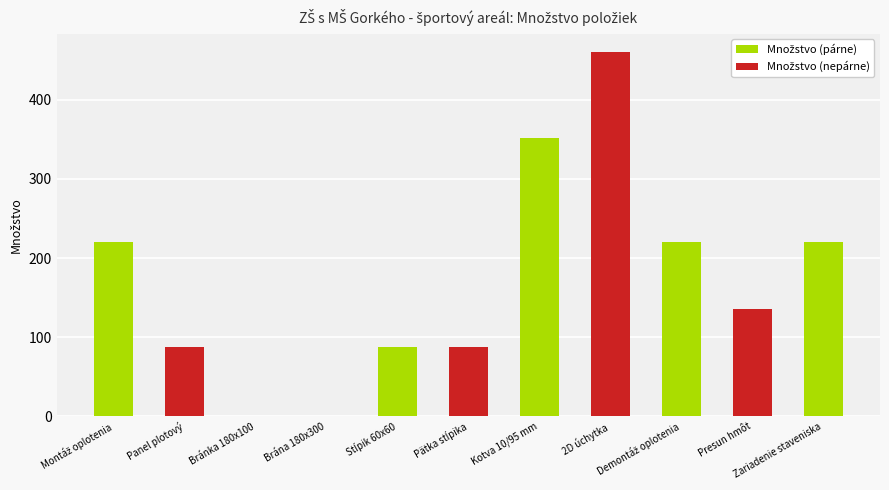

At which category is the sum across all series the highest?

2D úchytka